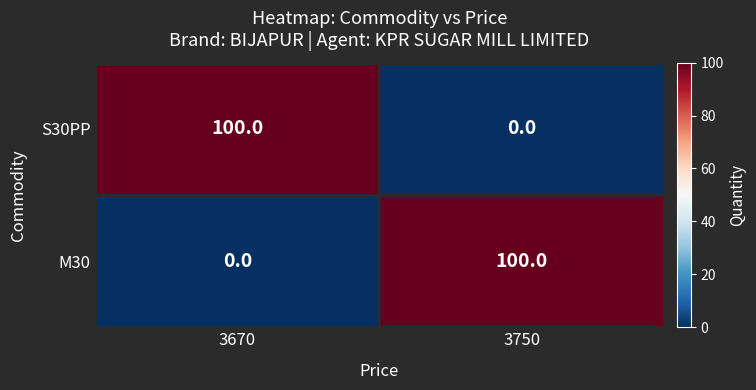

Reading left to right, transcribe all the data shown in this chart.

S30PP: 100	0
M30: 0	100